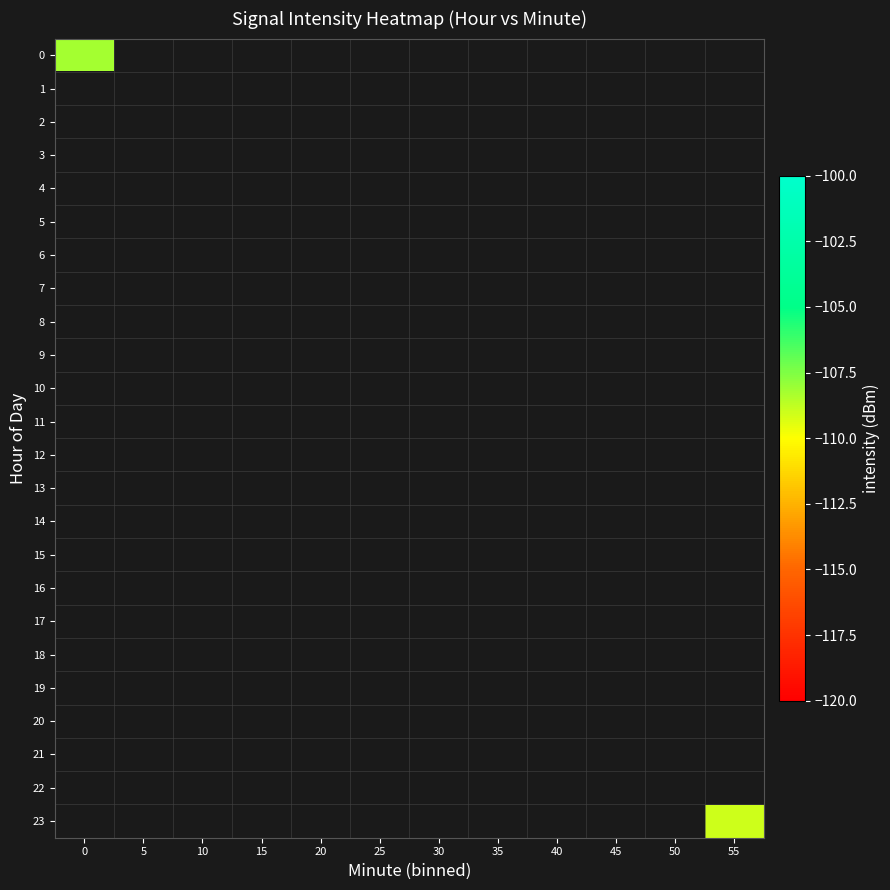

List the series in order of their peak value, highest first.

0, 1, 2, 3, 4, 5, 6, 7, 8, 9, 10, 11, 12, 13, 14, 15, 16, 17, 18, 19, 20, 21, 22, 23